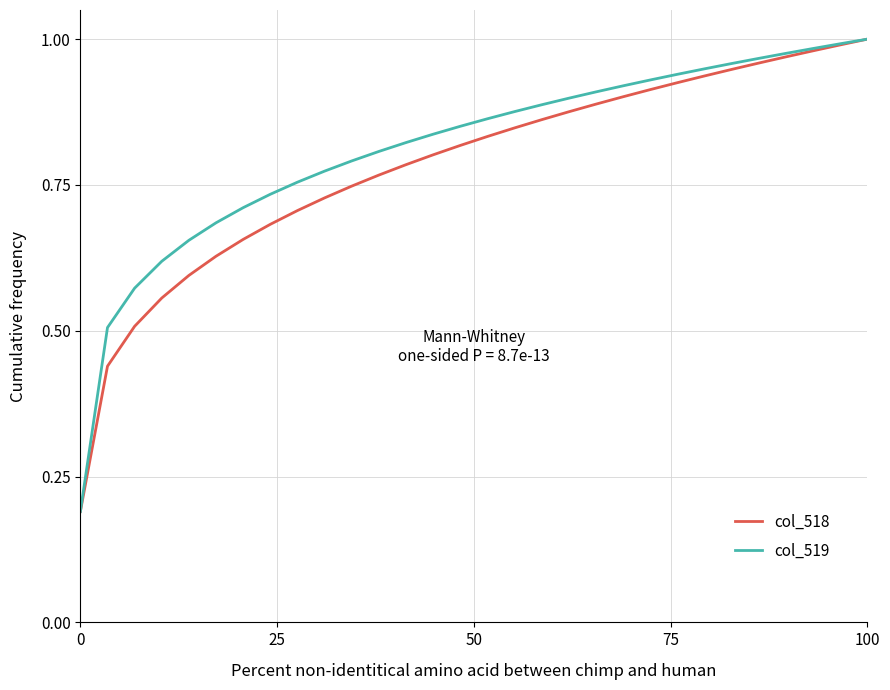

What are all the series names shown in the legend?

col_518, col_519